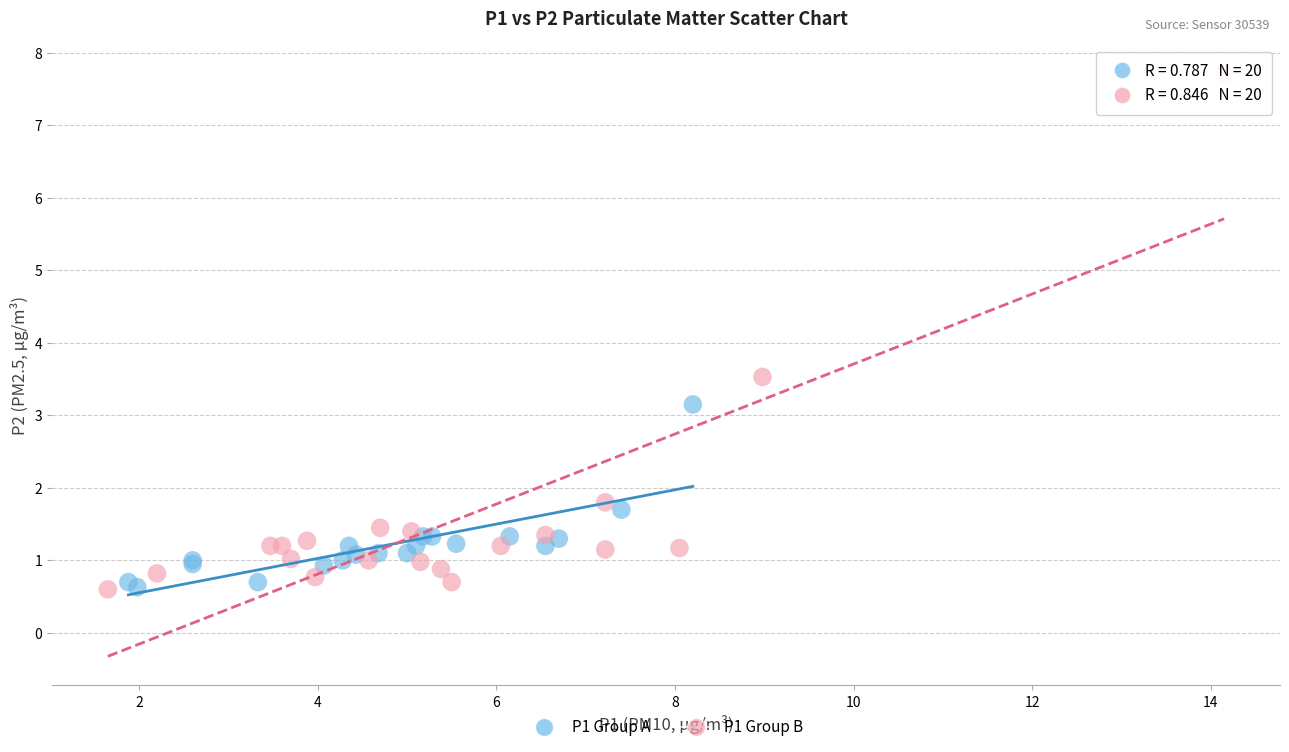

Which series reaches the maximum Y coordinate?

P1 Group B